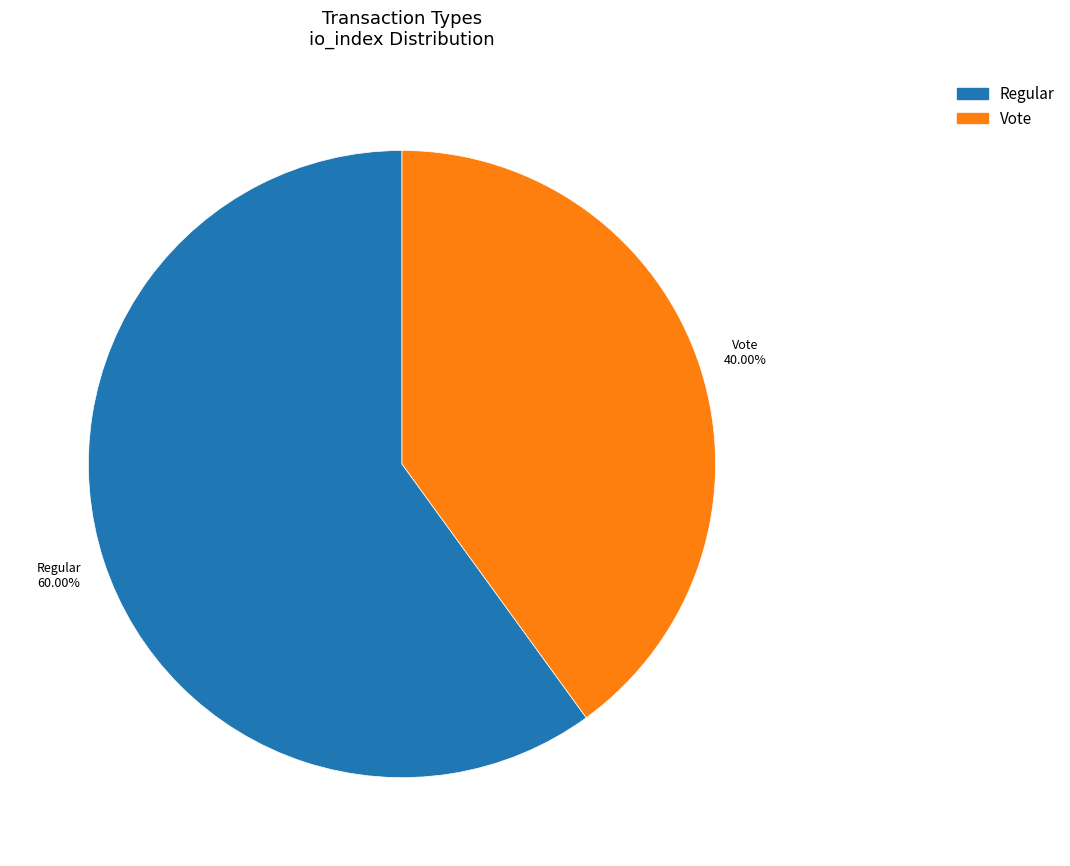

How much of the chart is everything except Vote?

60.0%